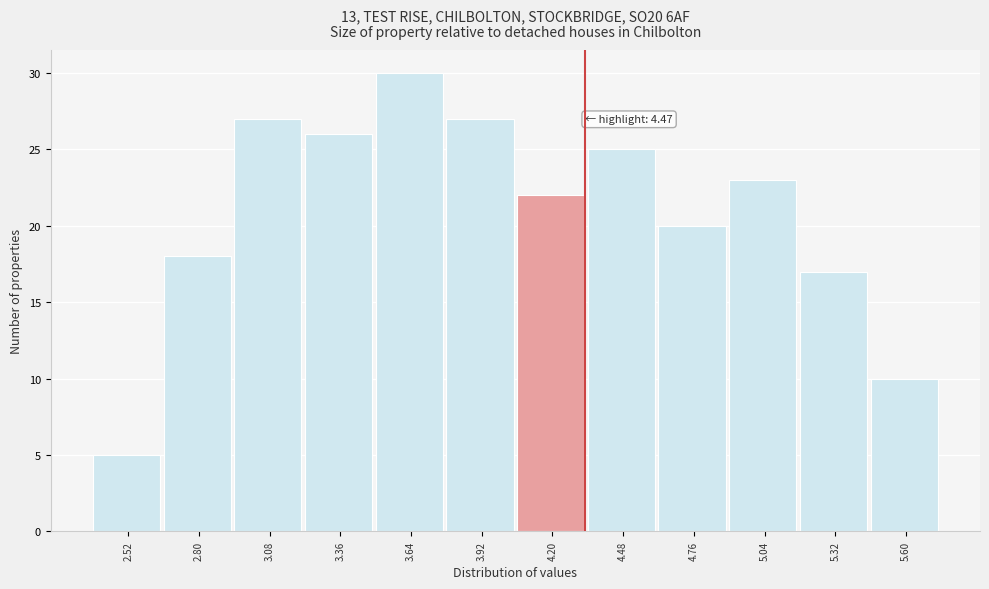

Reading right to left, what are all the values shown in this chart?

10	17	23	20	25	22	27	30	26	27	18	5